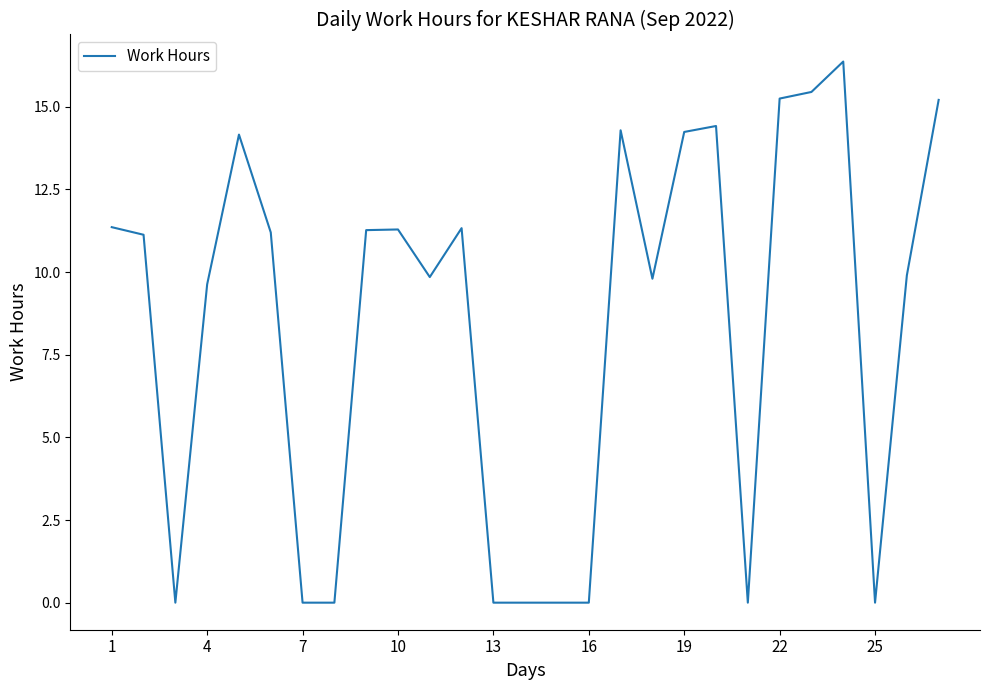

What is the greatest value displayed?

16.4